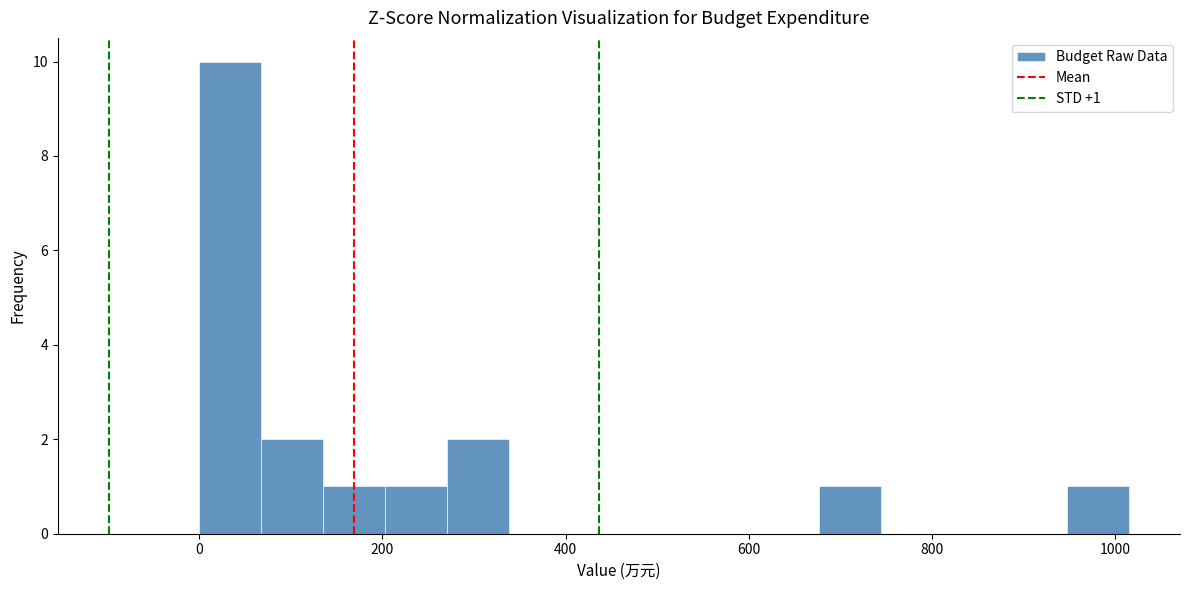

Read against the x-axis, roughly where is the centre of the tallest bar?

40